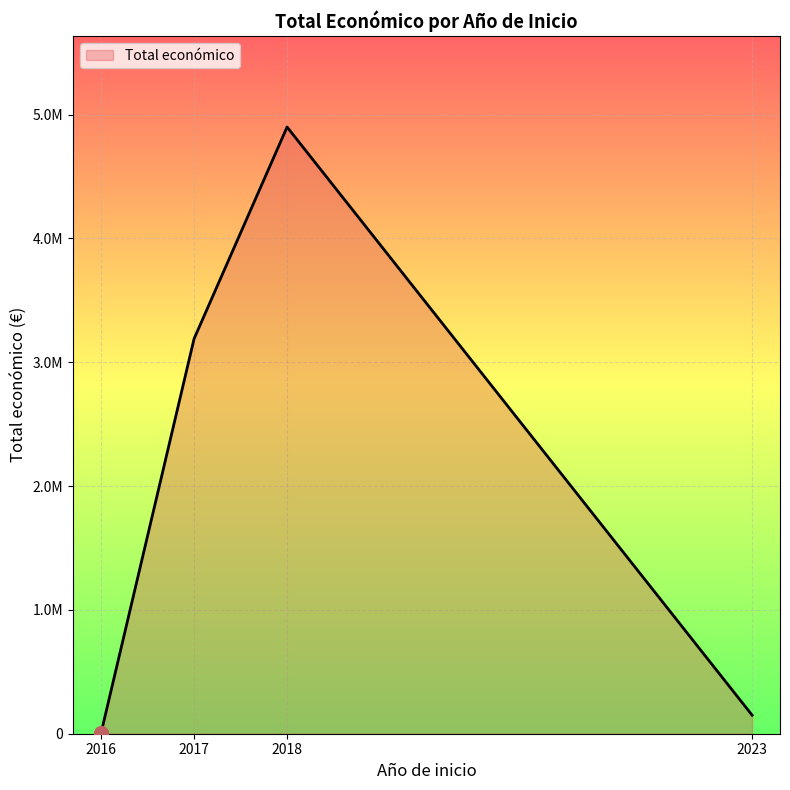

What is the change in value from 2017 to 2018?

+1625827